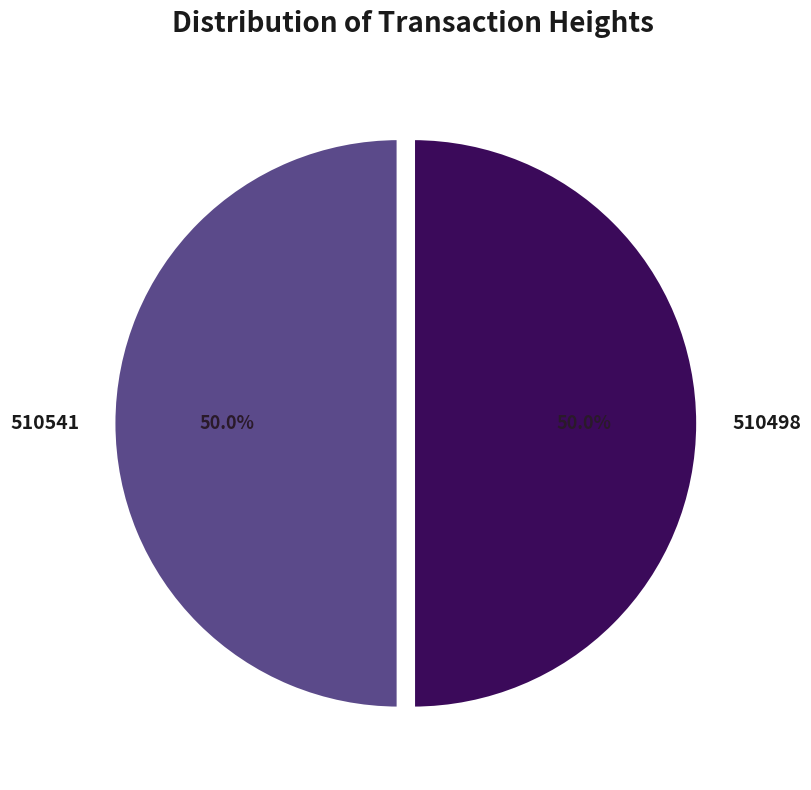

How many slices are in this pie chart?

2